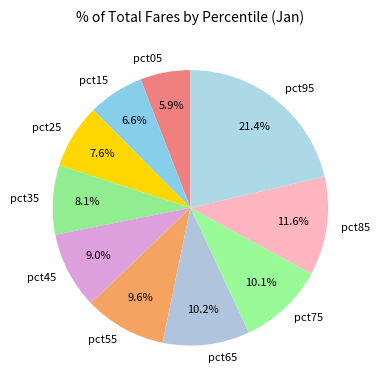

Is there any slice that represents more than half of the pie?

No